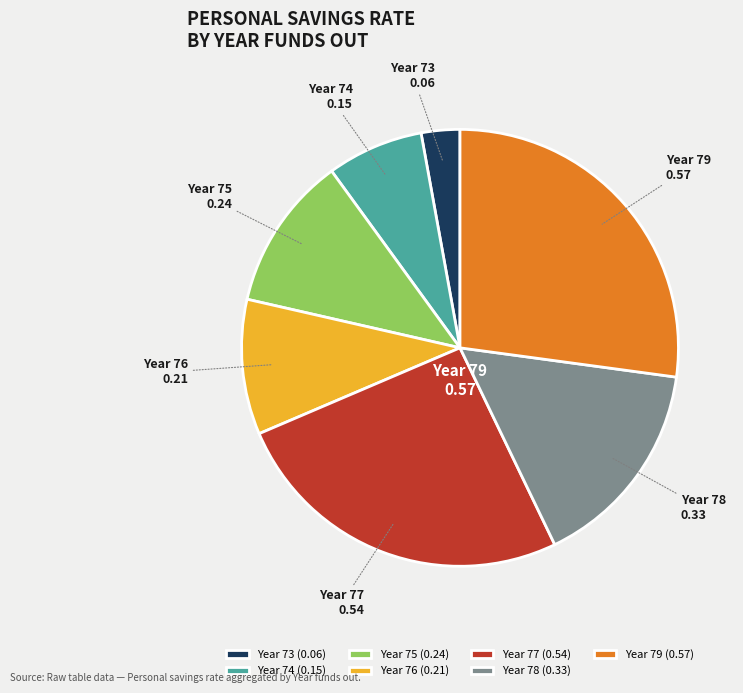

The Year 73 slice represents 15% of the pie. True or false?

False